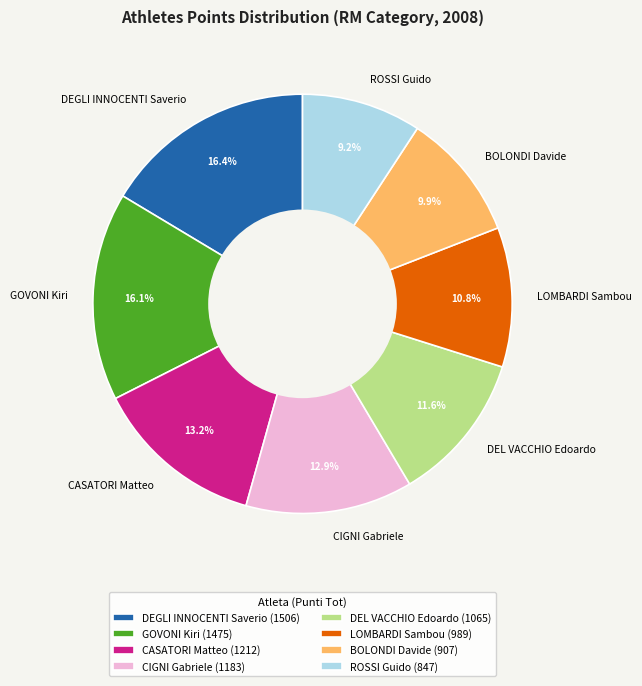

Count the number of slices in the pie.

8